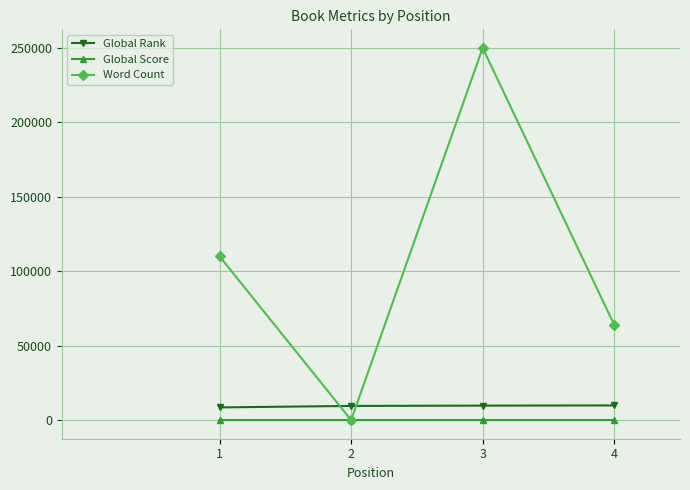

True or false: Global Score has more than 1 interior local peaks.

False